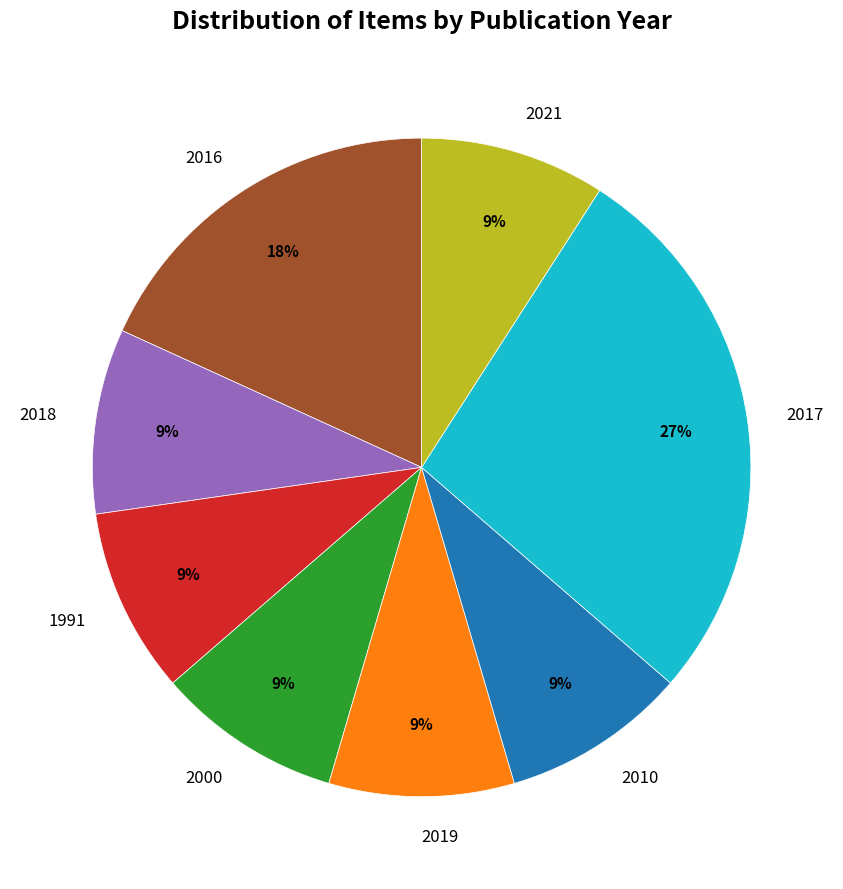

Which has a higher value, 2019 or 2016?

2016